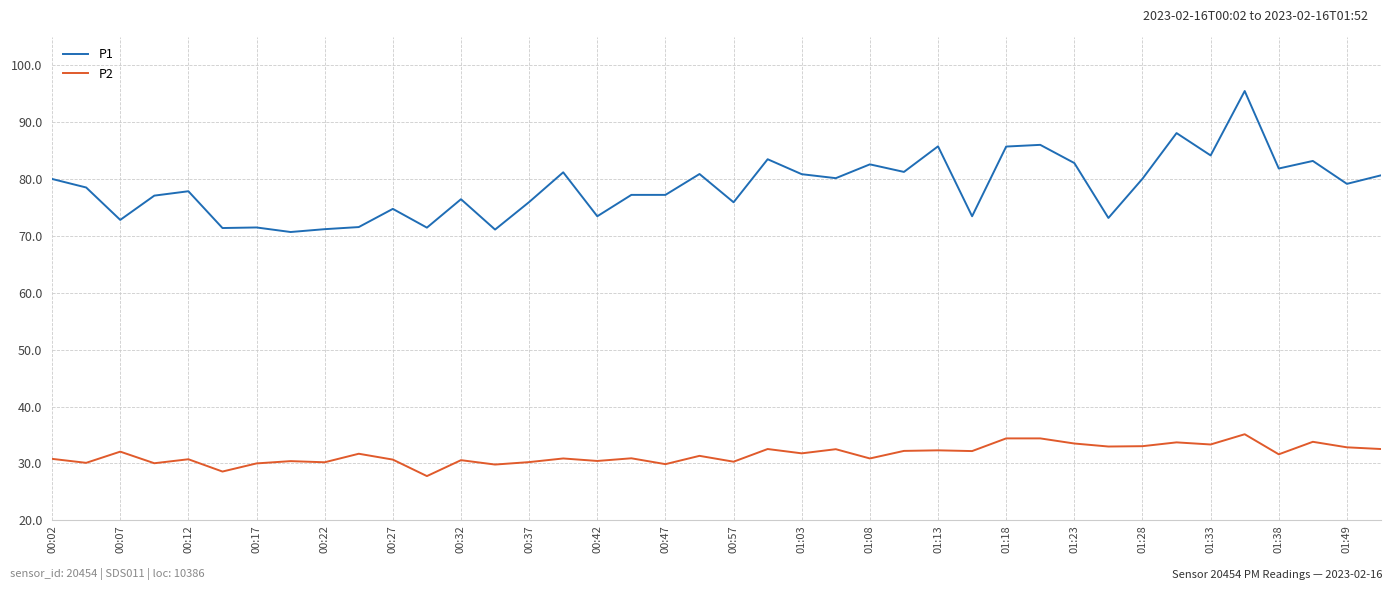

What is the maximum value shown in the chart?

95.5